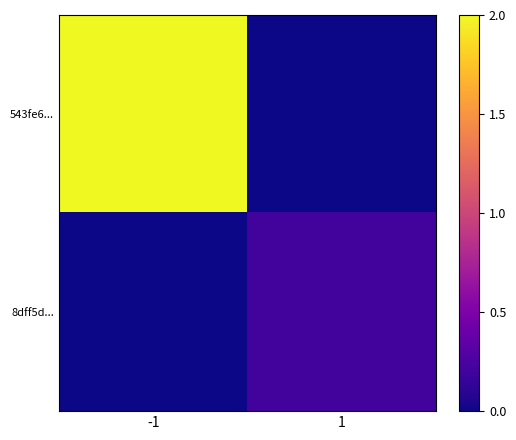

Rank the series by their average value, from lowest to highest.

8dff5d..., 543fe6...